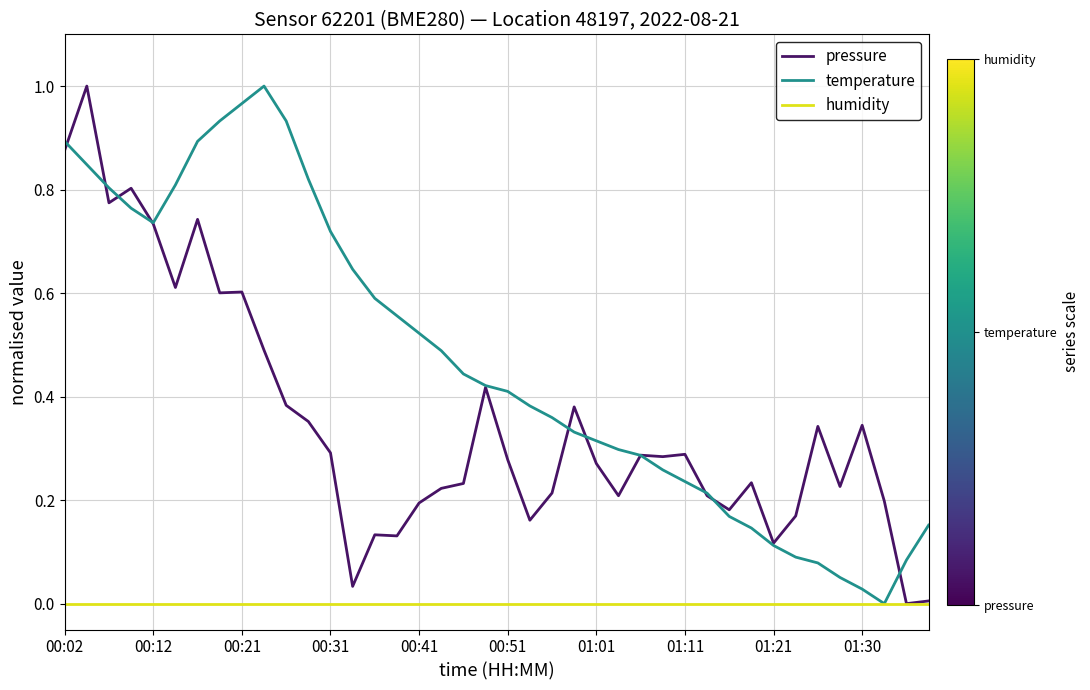

Which series has the largest total across all categories?

temperature